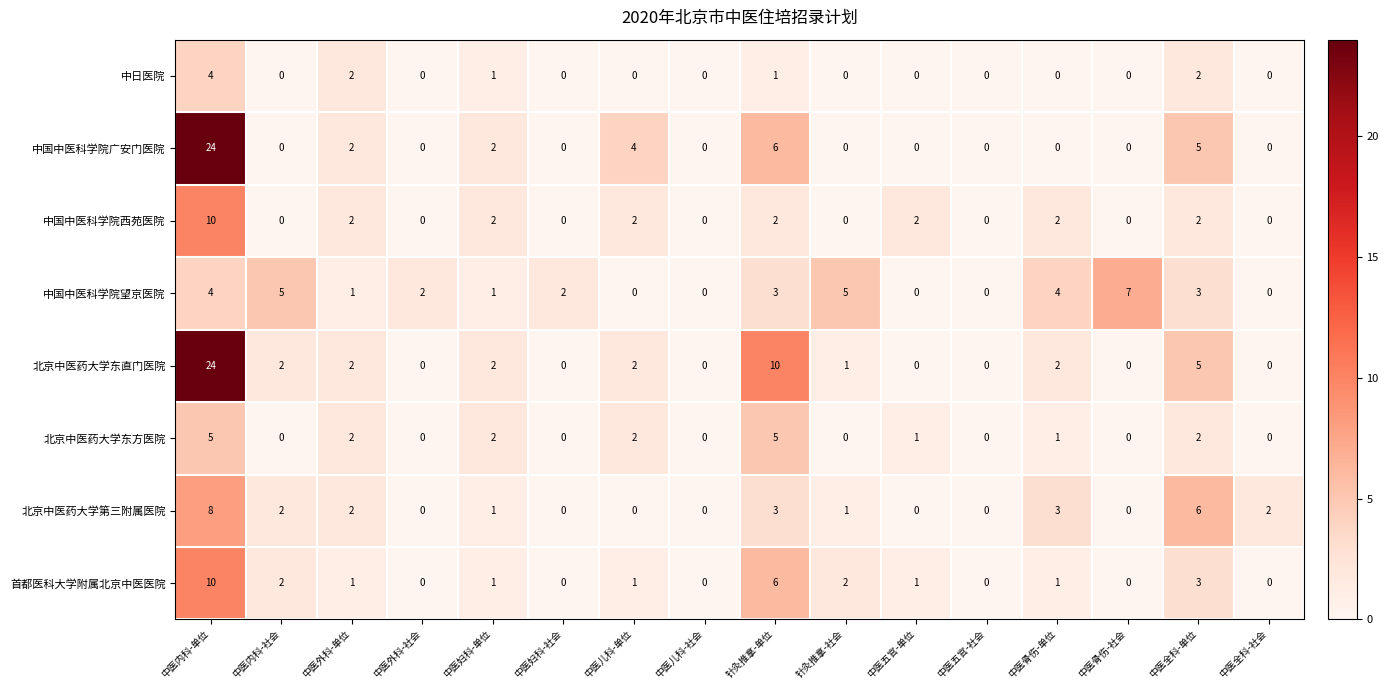

What is the spread (max minus min) of values at 中医外科-单位?

1